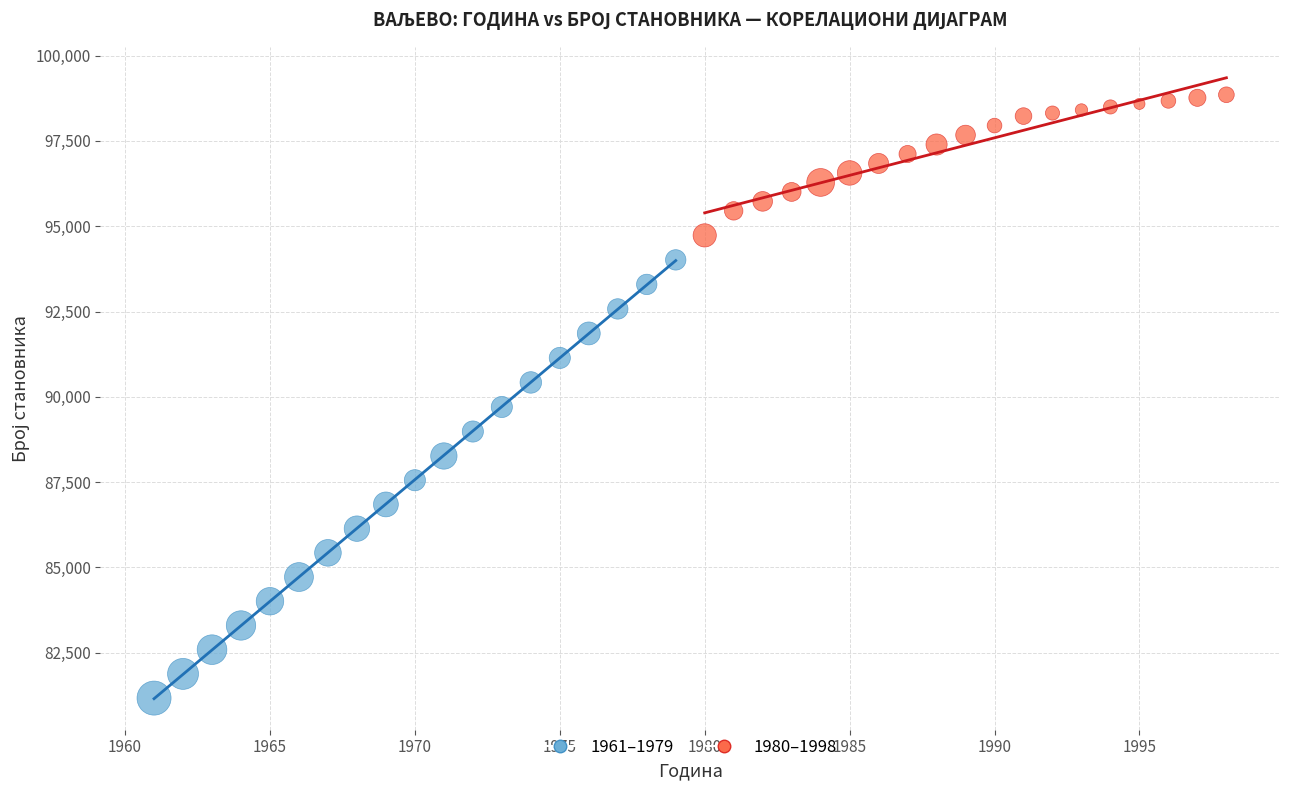

Which series has the widest spread of Y values?

1961–1979